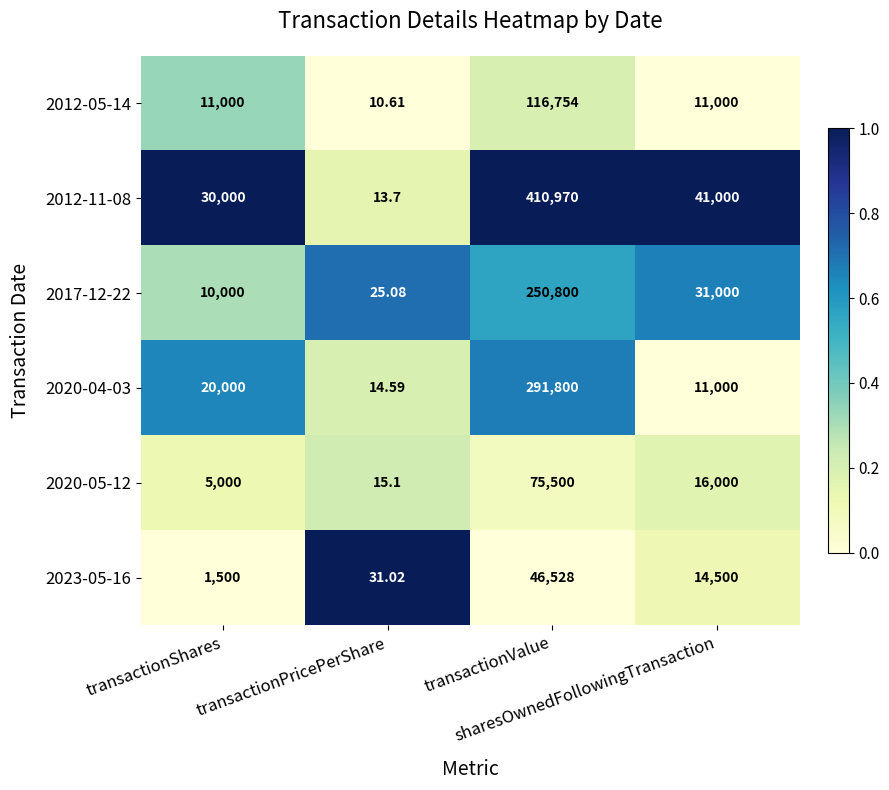

Which series changed the most between transactionShares and sharesOwnedFollowingTransaction?

2017-12-22